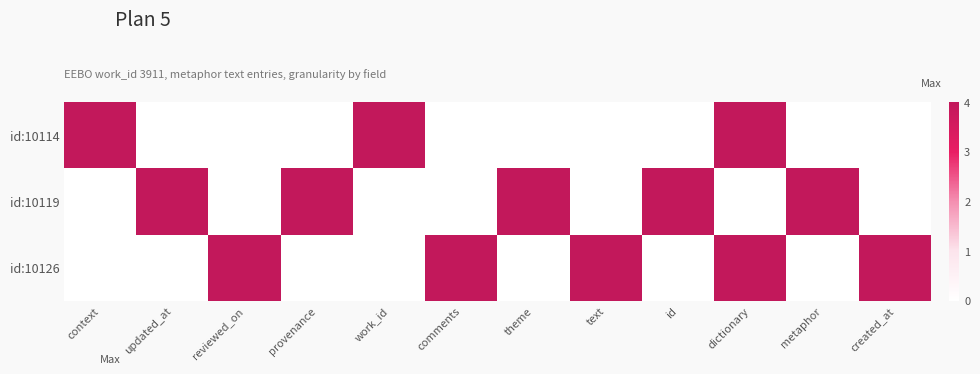

Which series has the largest total across all categories?

id:10119